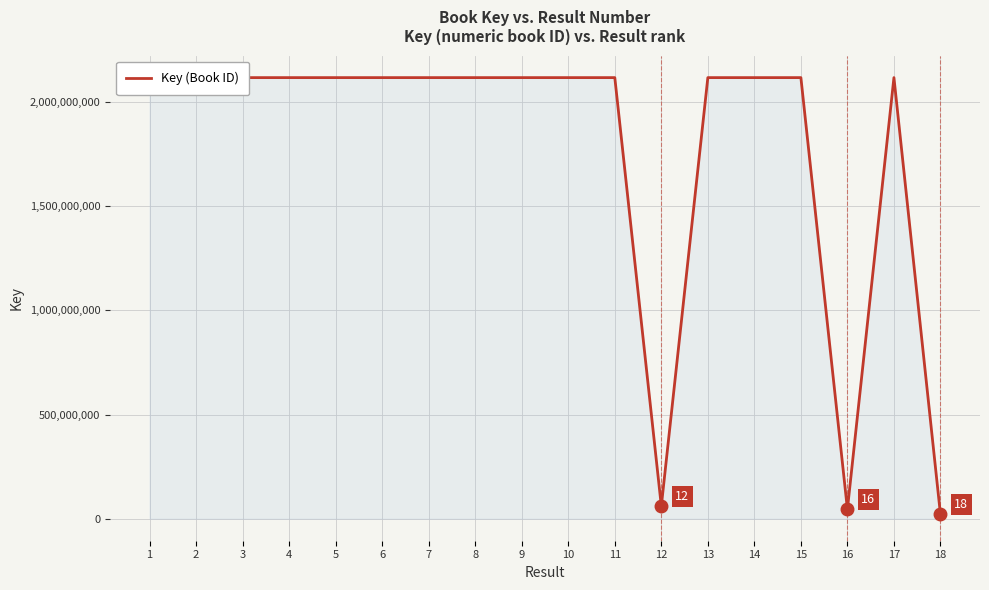

The value at 4 is 2117931883. True or false?

True